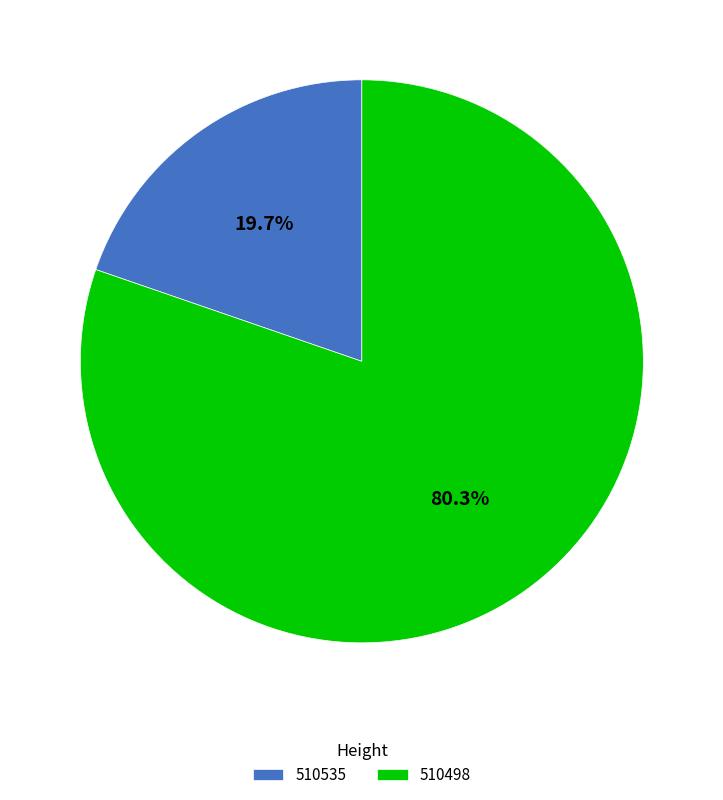

How many slices are in this pie chart?

2